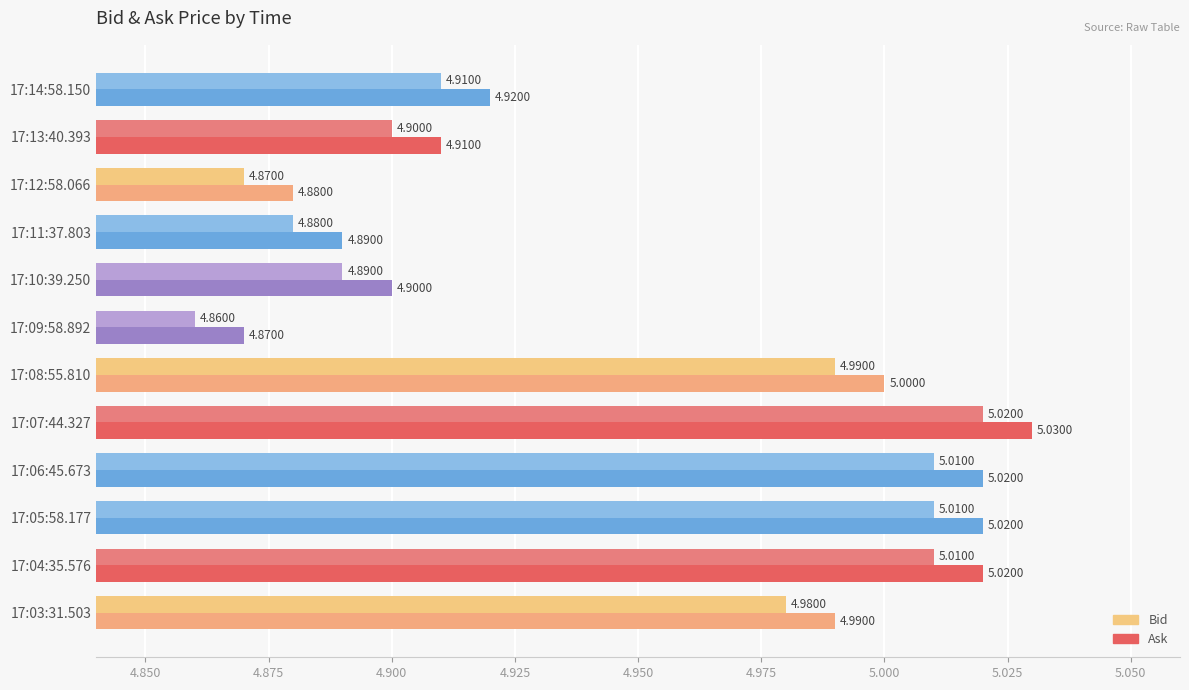

Reading right to left, what are all the values shown in this chart?

Bid: 4.9	4.9	4.9	4.9	4.9	4.9	5.0	5.0	5.0	5.0	5.0	5.0
Ask: 4.9	4.9	4.9	4.9	4.9	4.9	5.0	5.0	5.0	5.0	5.0	5.0